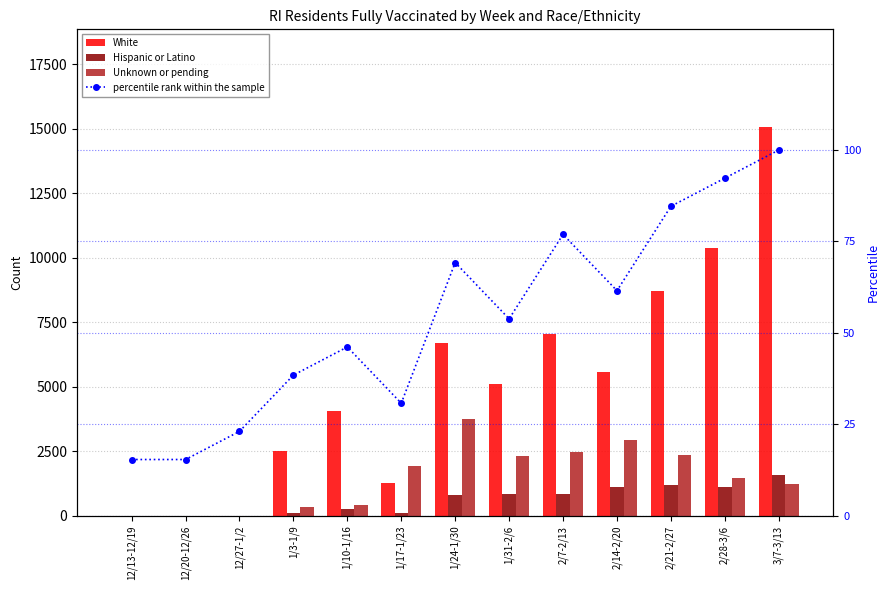

Is it true that percentile rank within the sample equals 61.4 at 1/3-1/9?

False